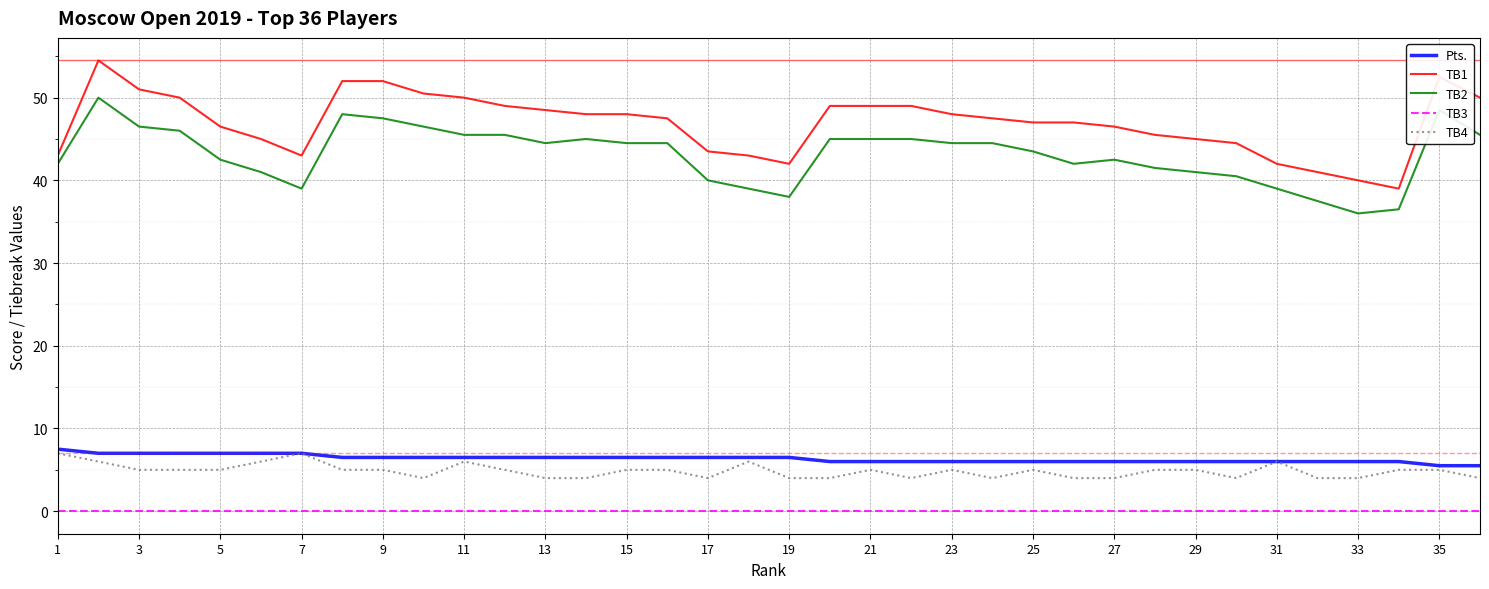

True or false: Pts. and TB3 intersect in this chart.

False